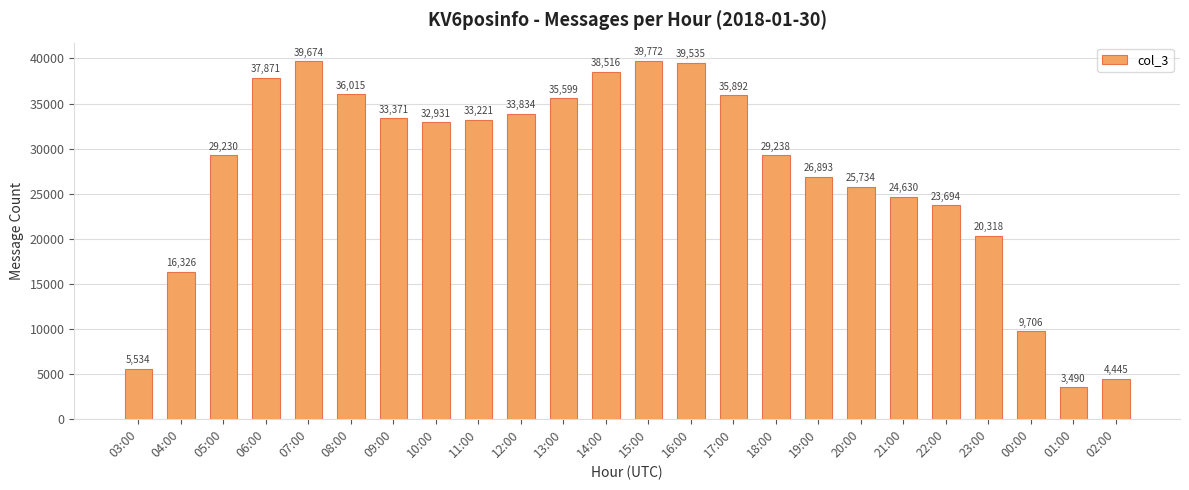

List the labels in order of value, smallest first.

01:00, 02:00, 03:00, 00:00, 04:00, 23:00, 22:00, 21:00, 20:00, 19:00, 05:00, 18:00, 10:00, 11:00, 09:00, 12:00, 13:00, 17:00, 08:00, 06:00, 14:00, 16:00, 07:00, 15:00